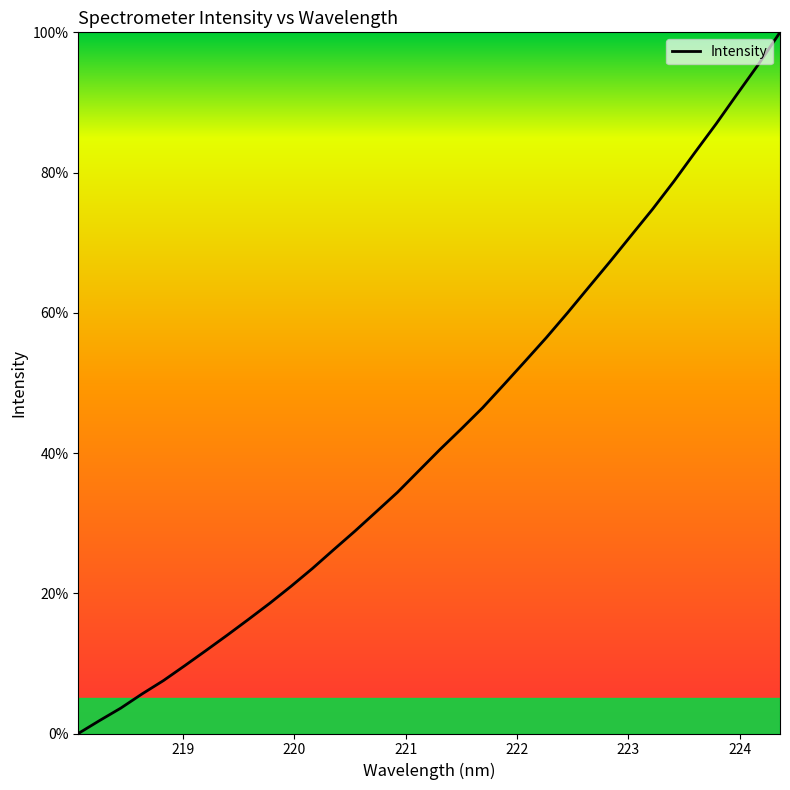

What is the maximum value shown in the chart?

100.0